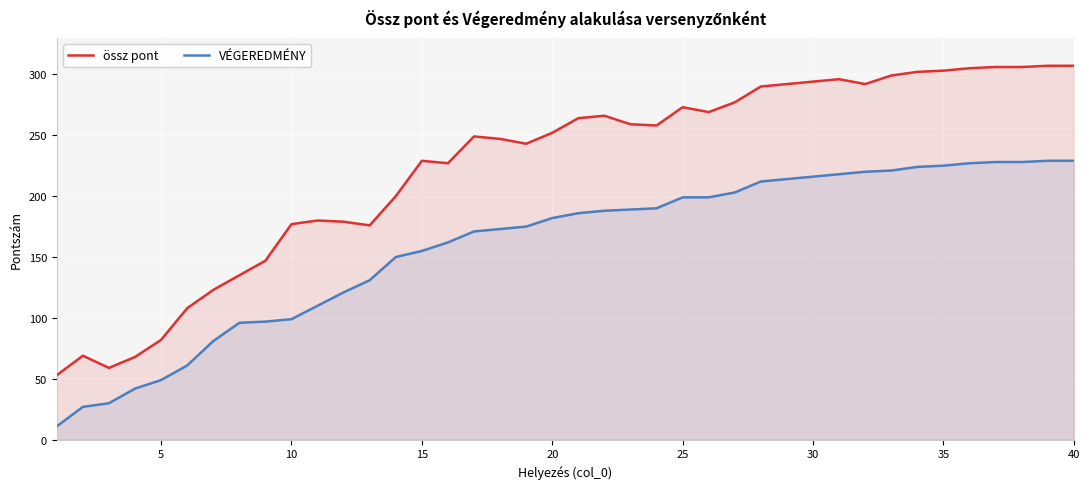

Which series has the largest range (max minus min)?

össz pont